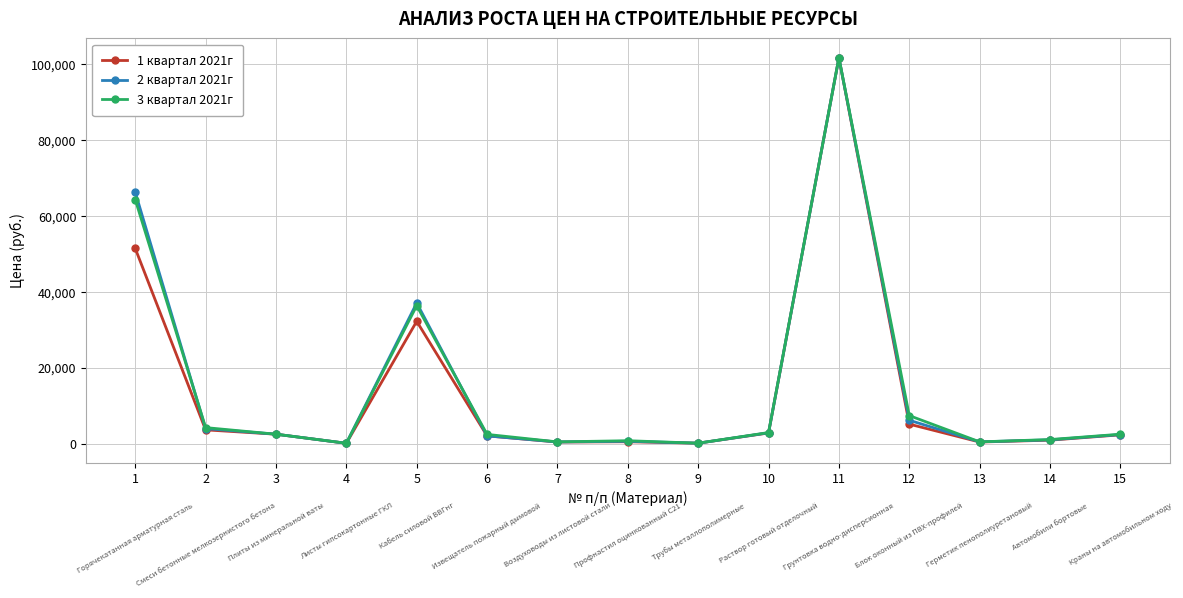

Which series has the widest spread of values?

1 квартал 2021г